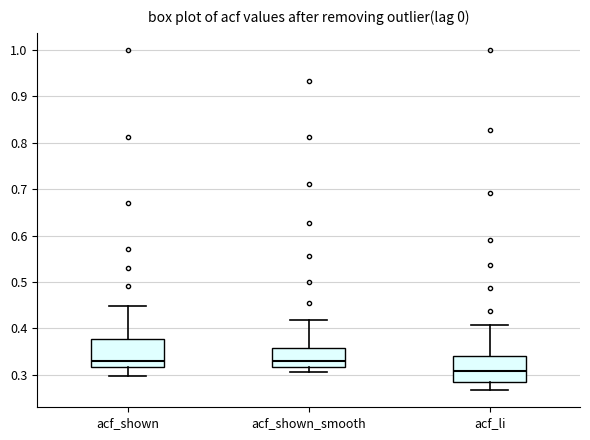

Reading left to right, read every box against the y-axis: the position of its median line, the range the box covers, and the ends of its whiskers. The values are not printed on the chart, so give them approximately, as read against the axis.

acf_shown: median 0.33, box 0.32 to 0.38, whiskers 0.30 to 0.45
acf_shown_smooth: median 0.33, box 0.32 to 0.36, whiskers 0.31 to 0.42
acf_li: median 0.31, box 0.29 to 0.34, whiskers 0.27 to 0.41